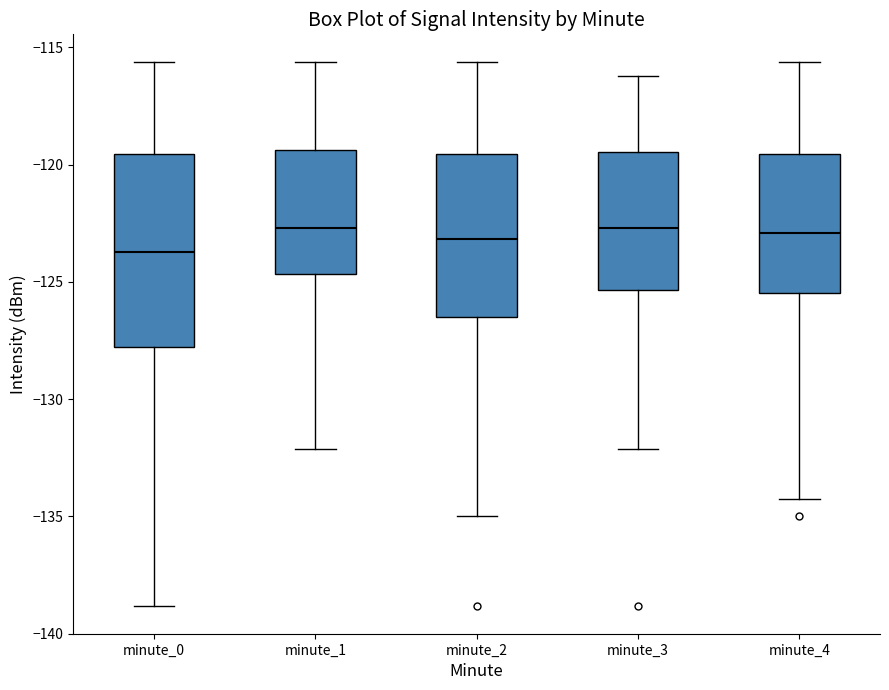

Which box has the lowest median line?

minute_0